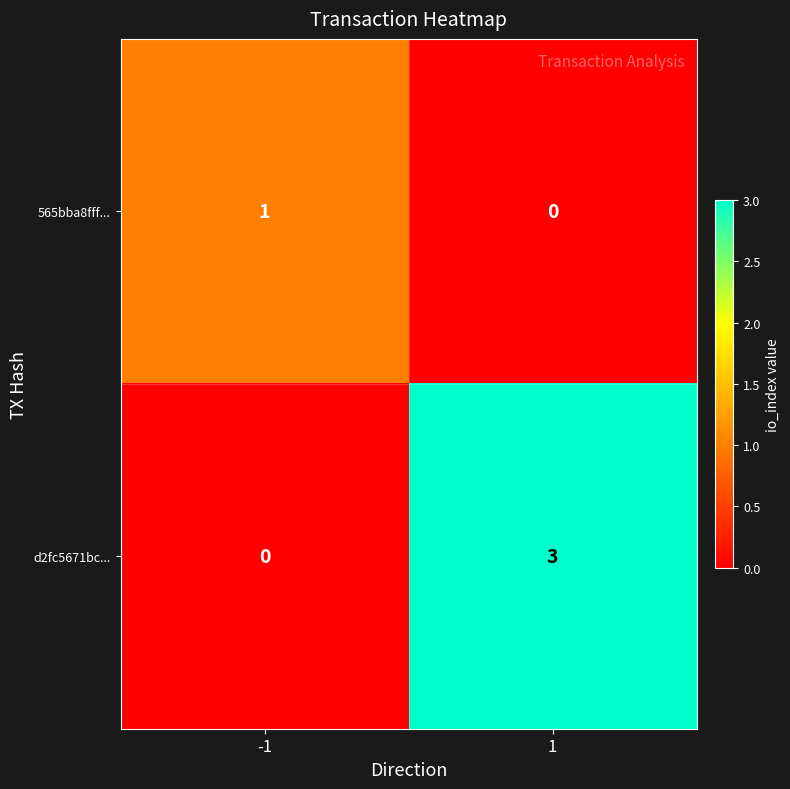

What is the difference between the d2fc5671bc... values at -1 and 1?

3